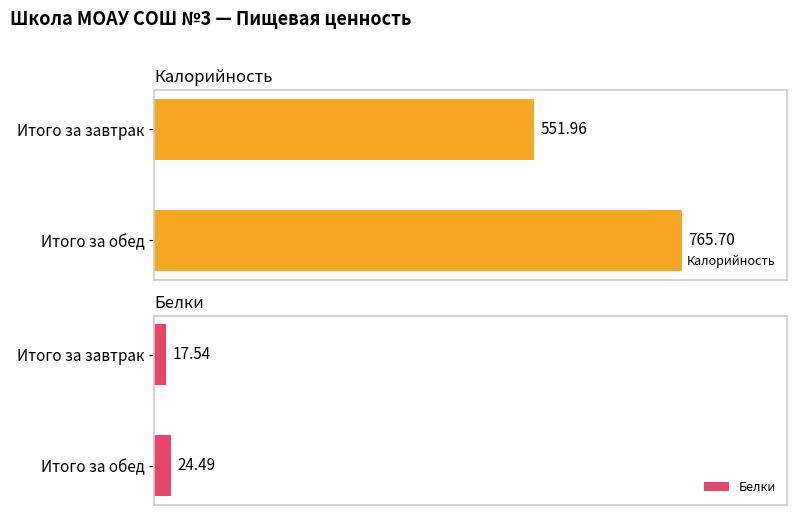

At which label is Белки closest to 21?

Итого за завтрак